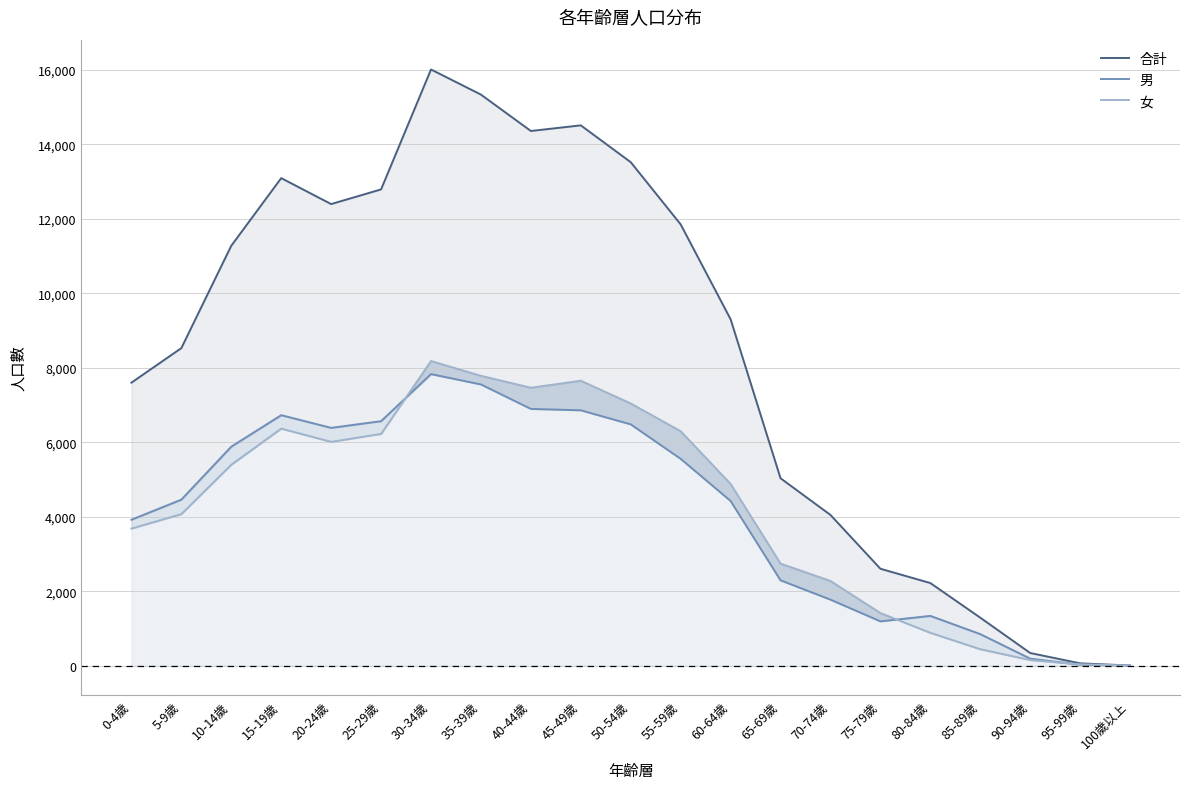

At which category is the sum across all series the highest?

30-34歲